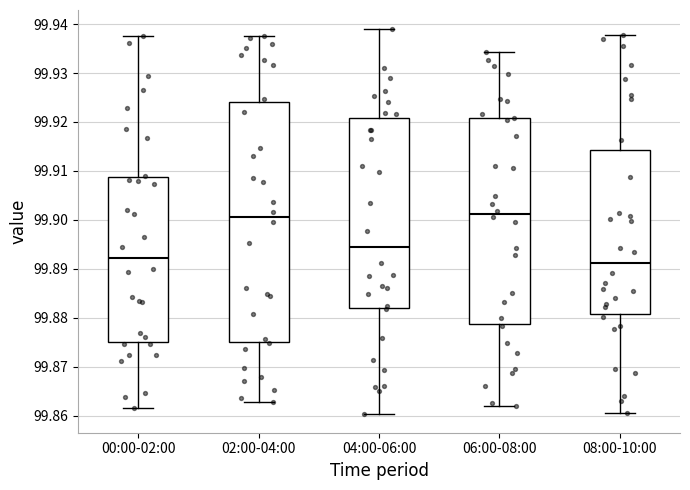

Which box has the lowest median line?

08:00-10:00